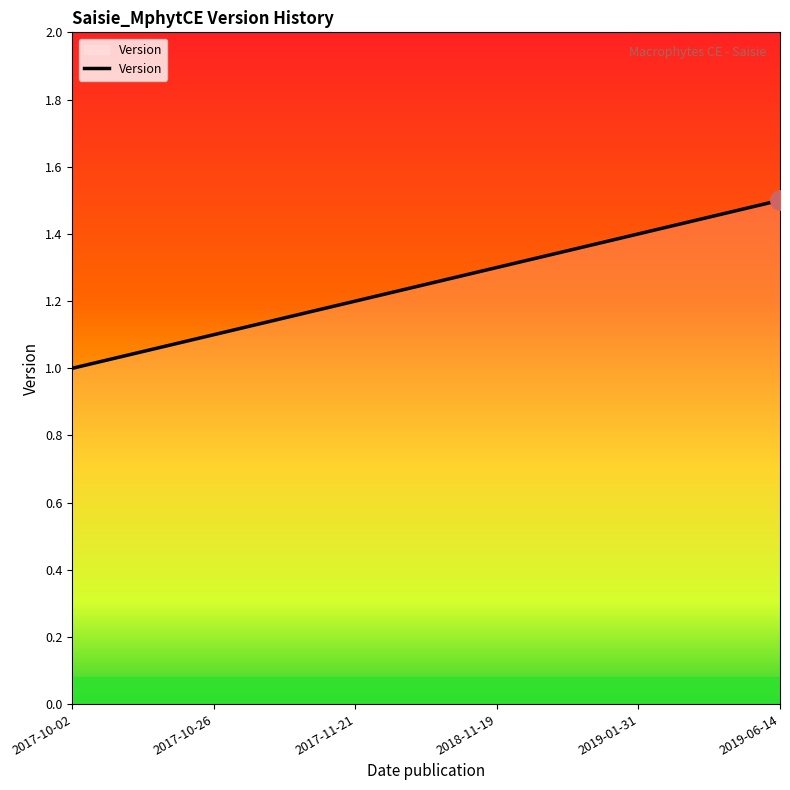

Reading right to left, transcribe all the data shown in this chart.

1.5	1.4	1.3	1.2	1.1	1.0